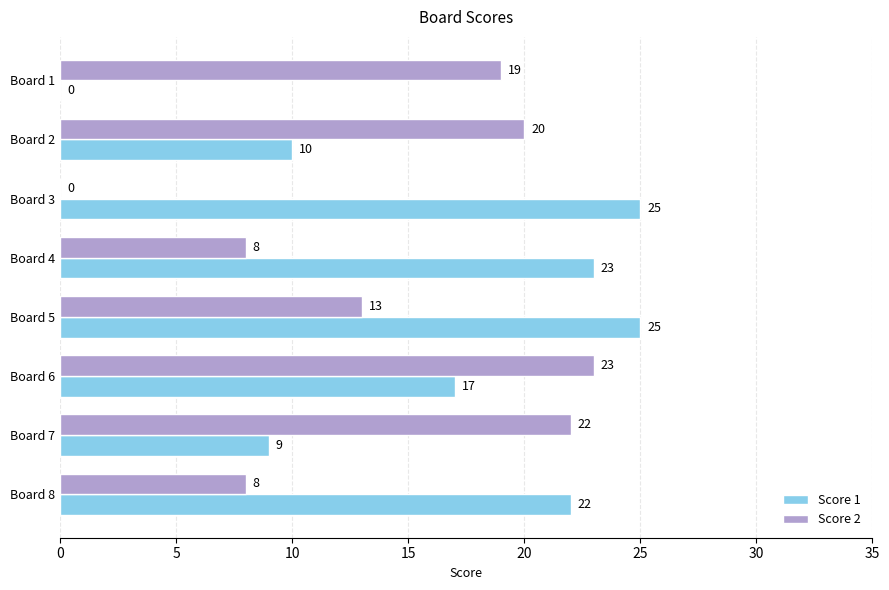

What is the sum of the Score 1 values at Board 6 and Board 7?

26